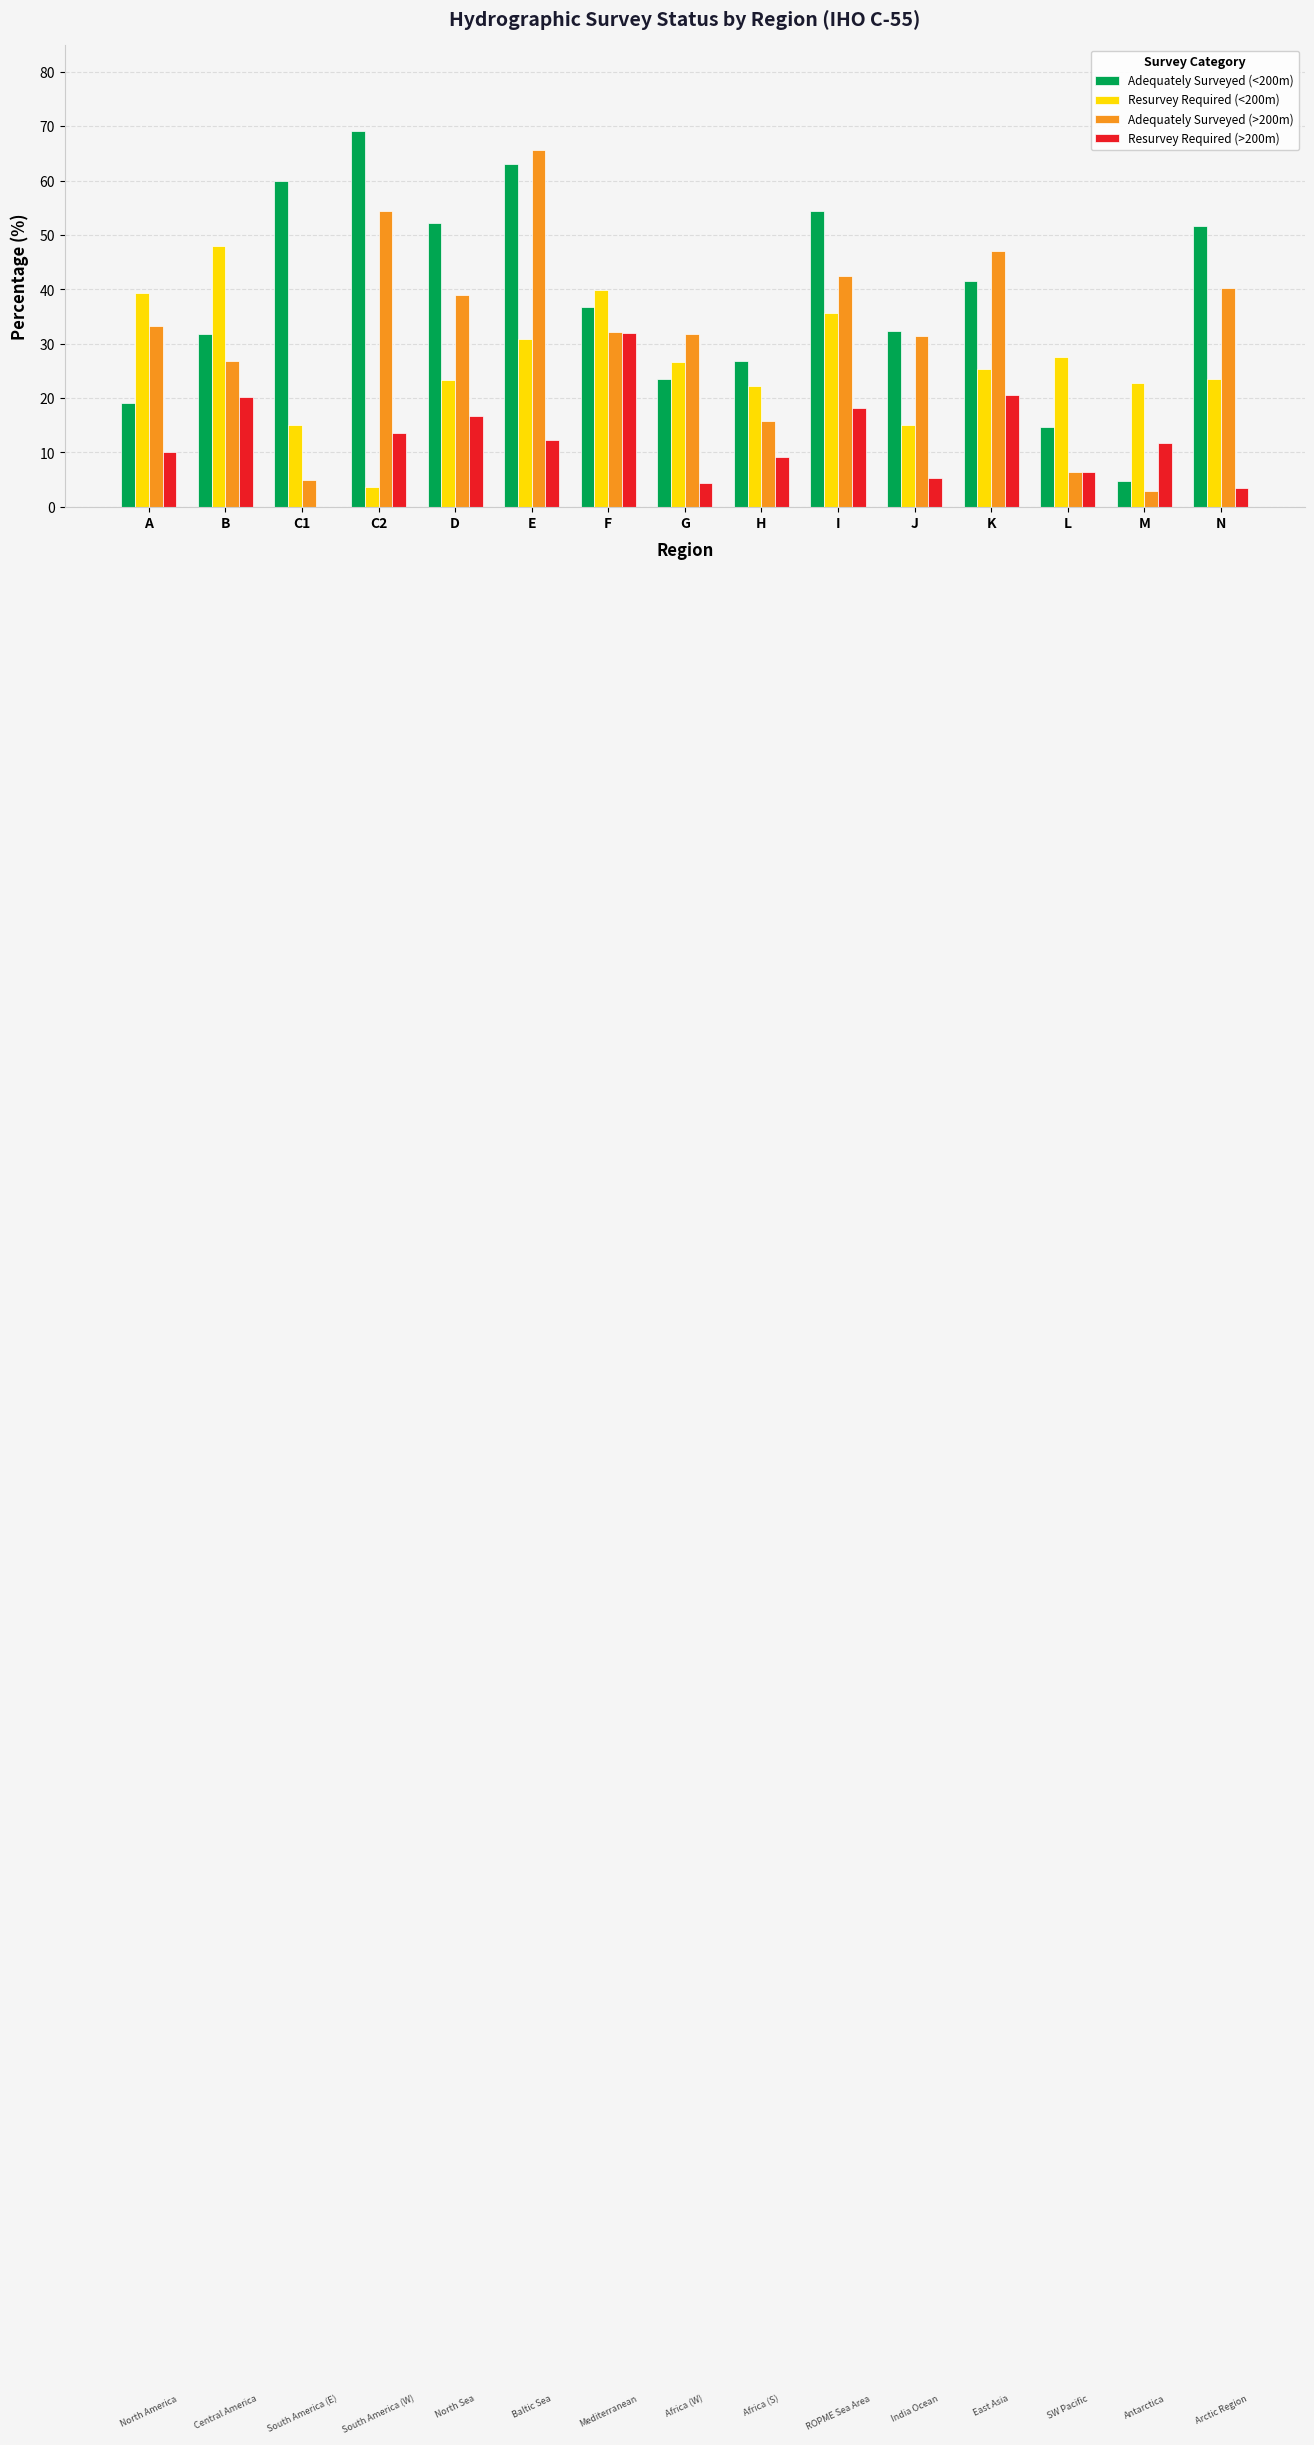

What is the total value across all series at I?

150.9